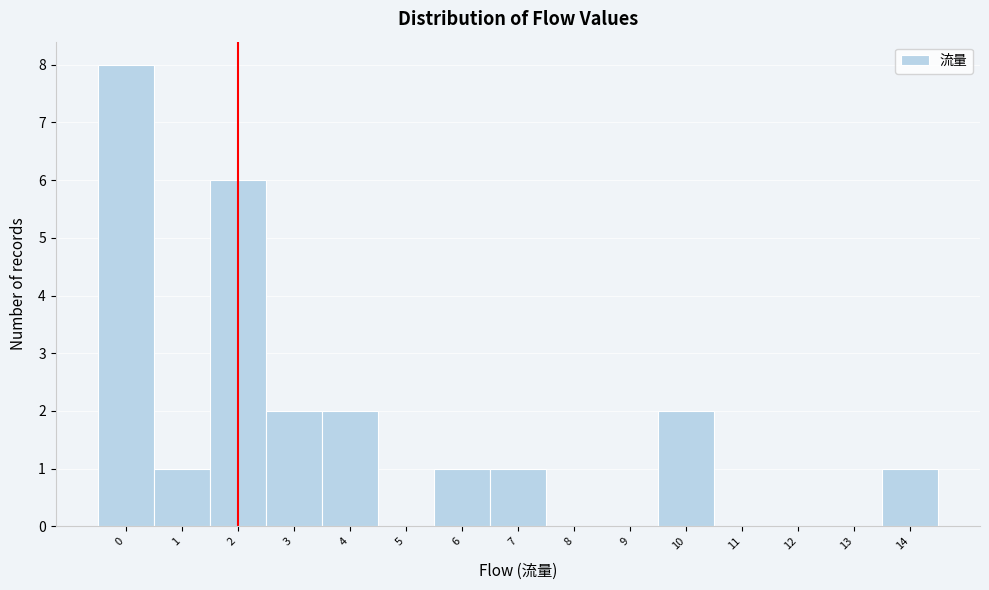

Over which range of the x-axis is the bar tallest?

-0.5 to 0.5